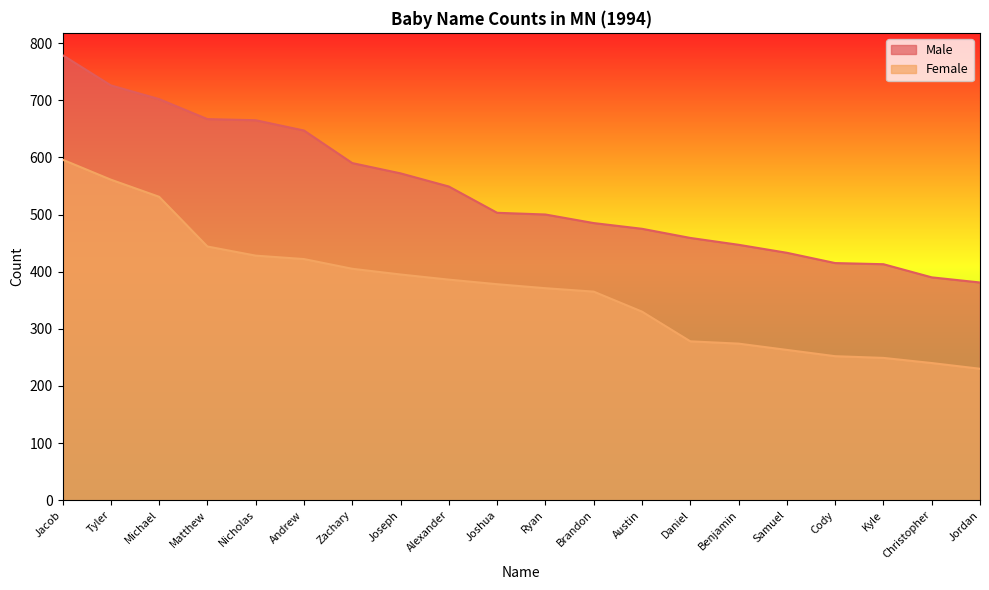

What is the difference between the highest and lowest values at Matthew?

223